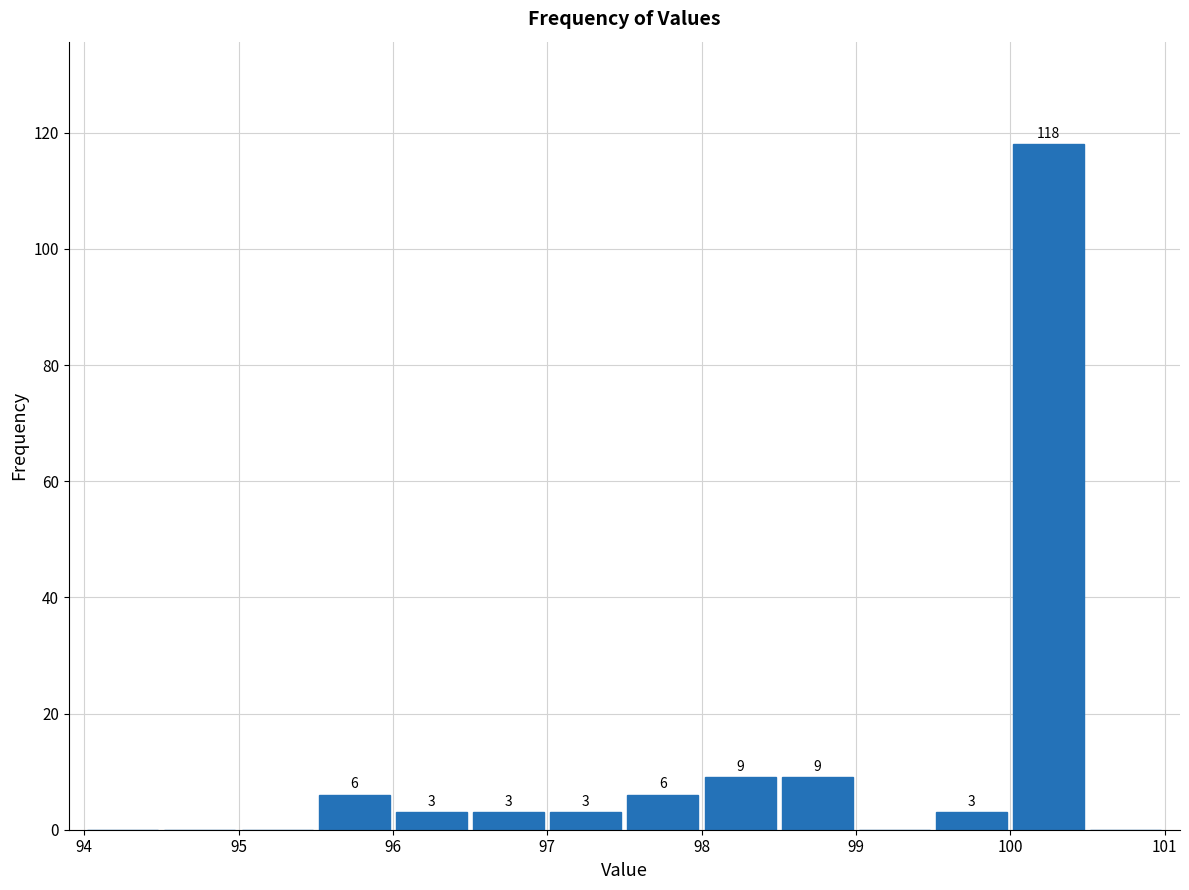

Over which range of the x-axis is the bar tallest?

100.0 to 100.5